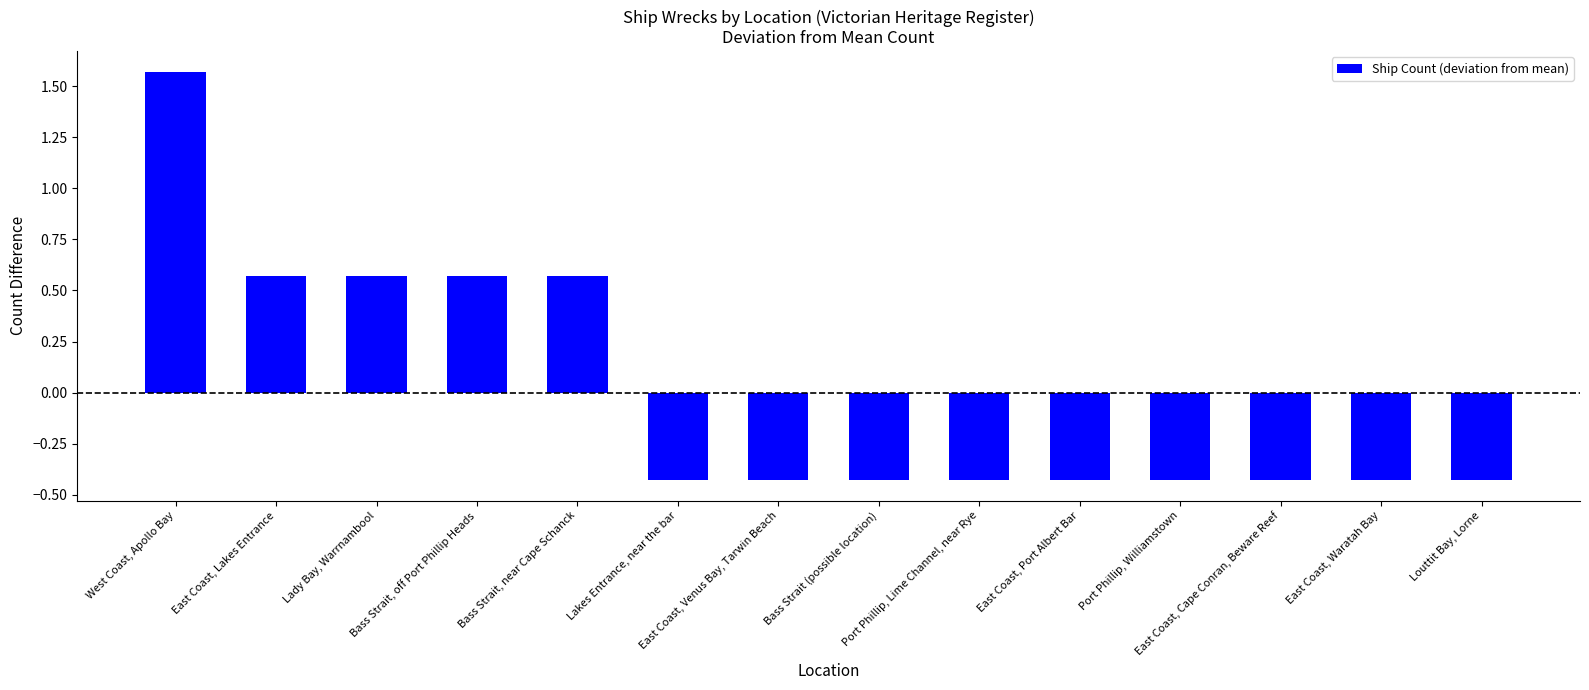

What is the difference between the maximum and minimum values?

2.0